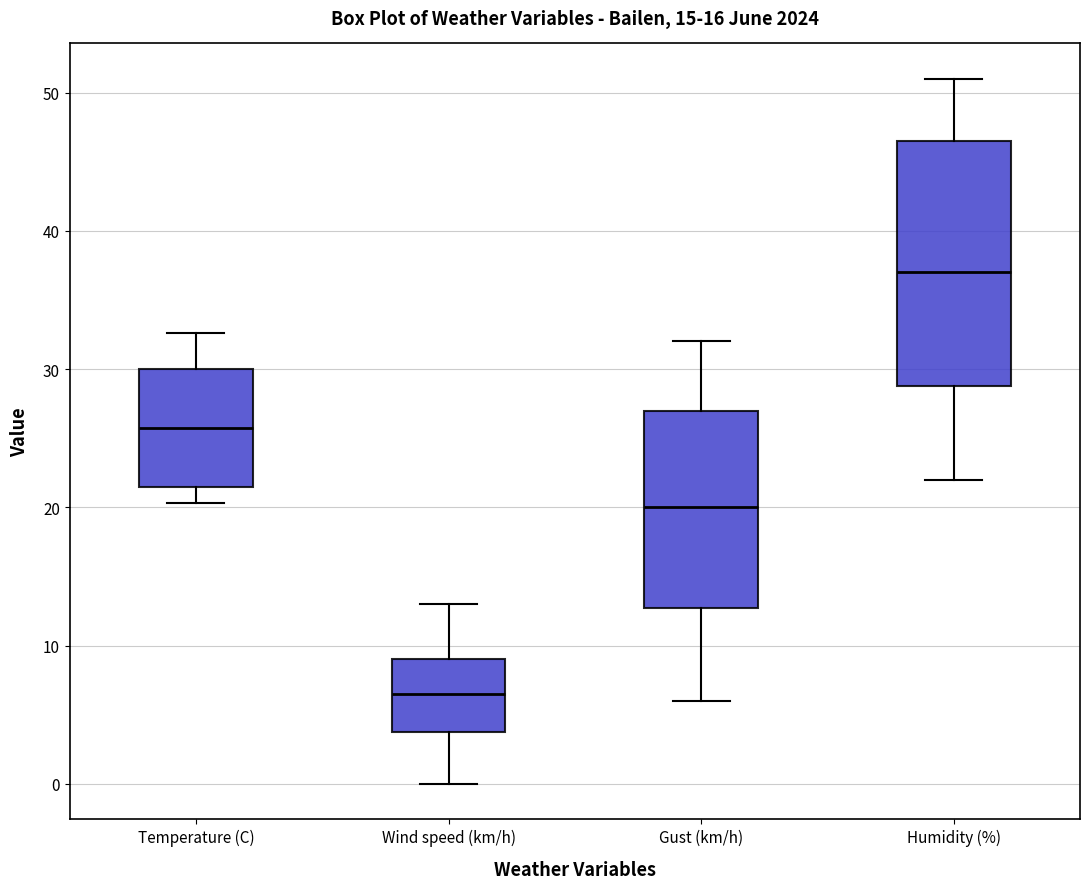

Which box is the tallest, from its lower edge to its upper edge?

Humidity (%)